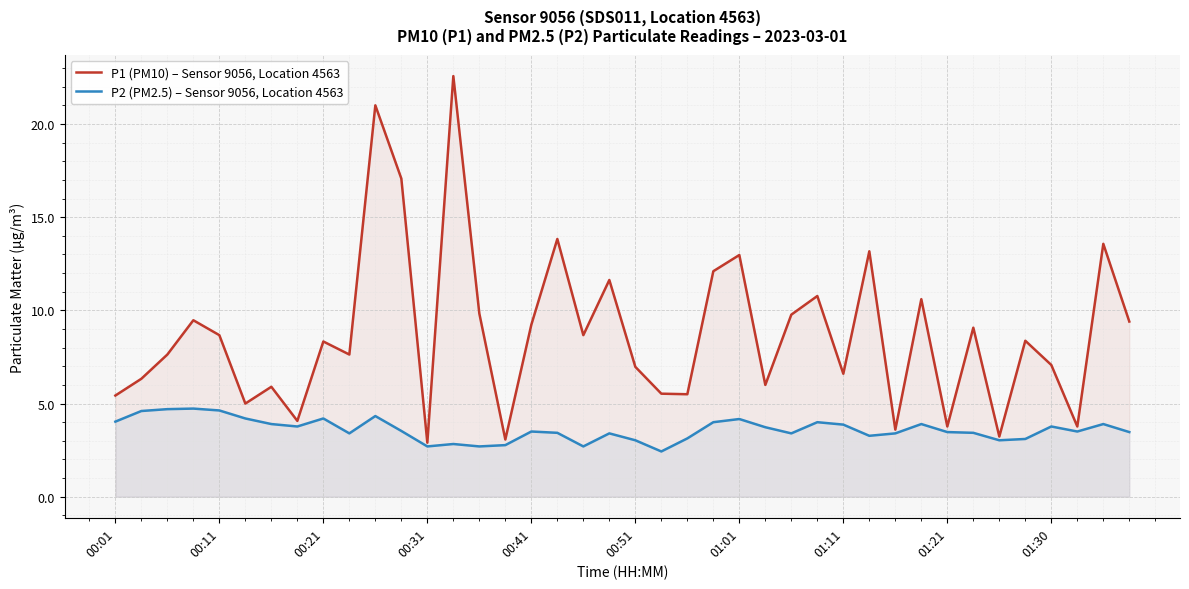

Count the number of data series in this chart.

2